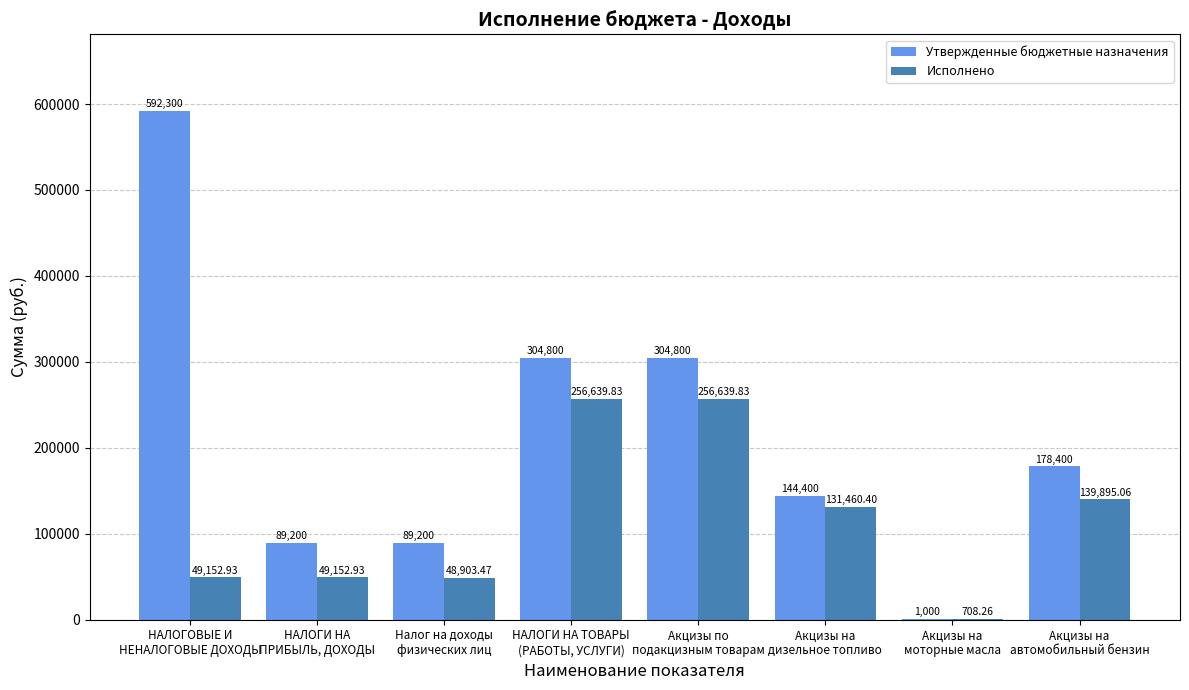

At which category is the sum across all series the highest?

НАЛОГОВЫЕ И
НЕНАЛОГОВЫЕ ДОХОДЫ